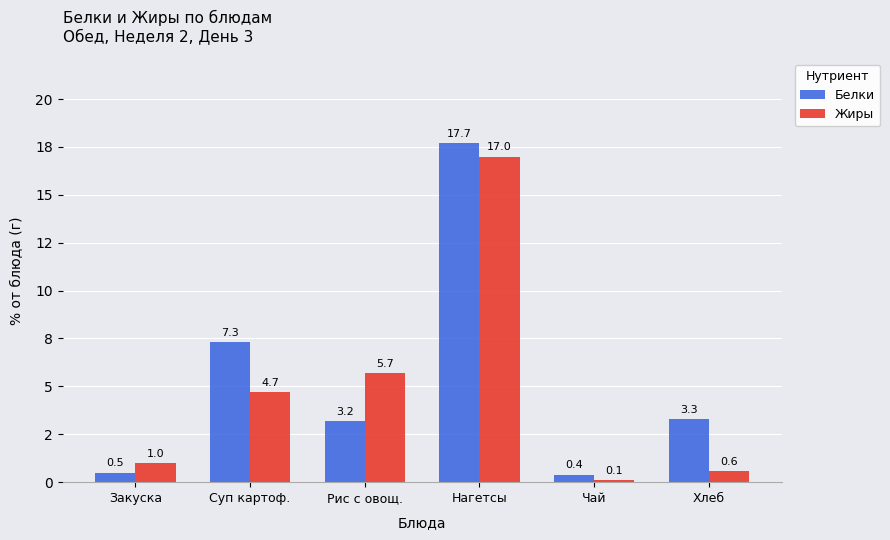

What is the difference between the Жиры values at Хлеб and Нагетсы?

16.4